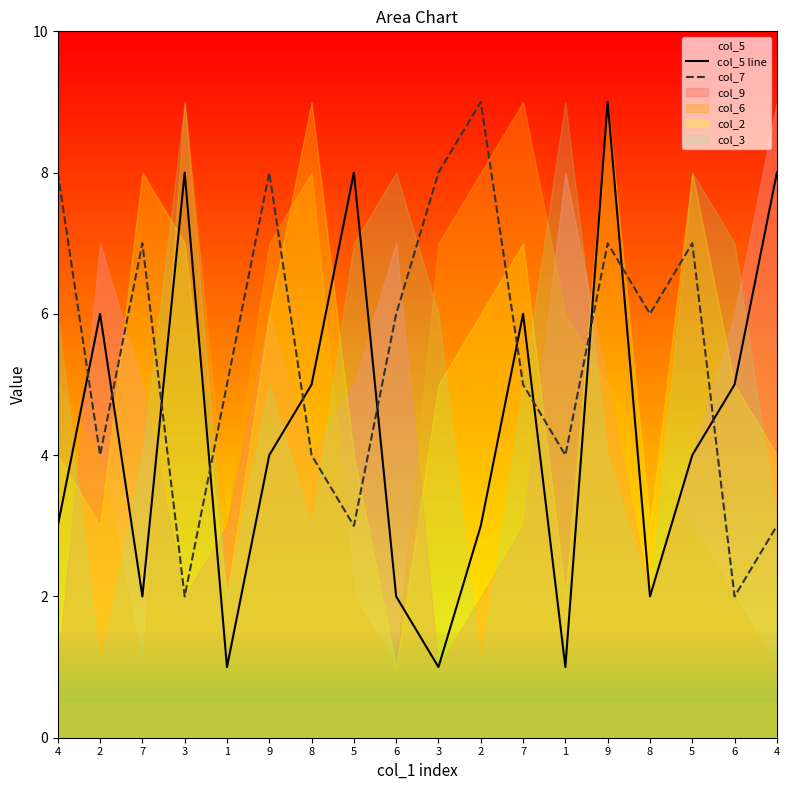

The value of col_7 at 5 is 4. True or false?

False